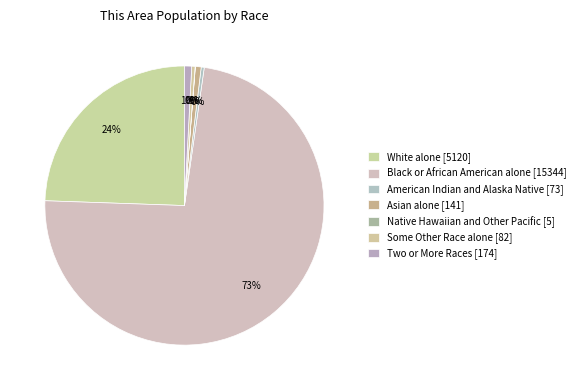

How many segments does this pie chart have?

7